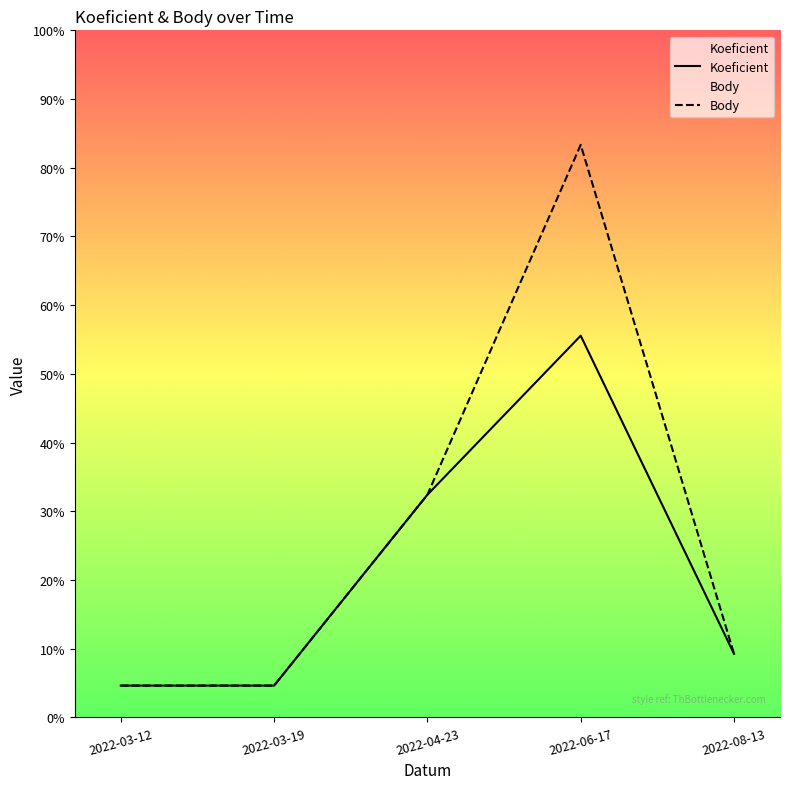

The Body series shows 1 at 2022-08-13. True or false?

False